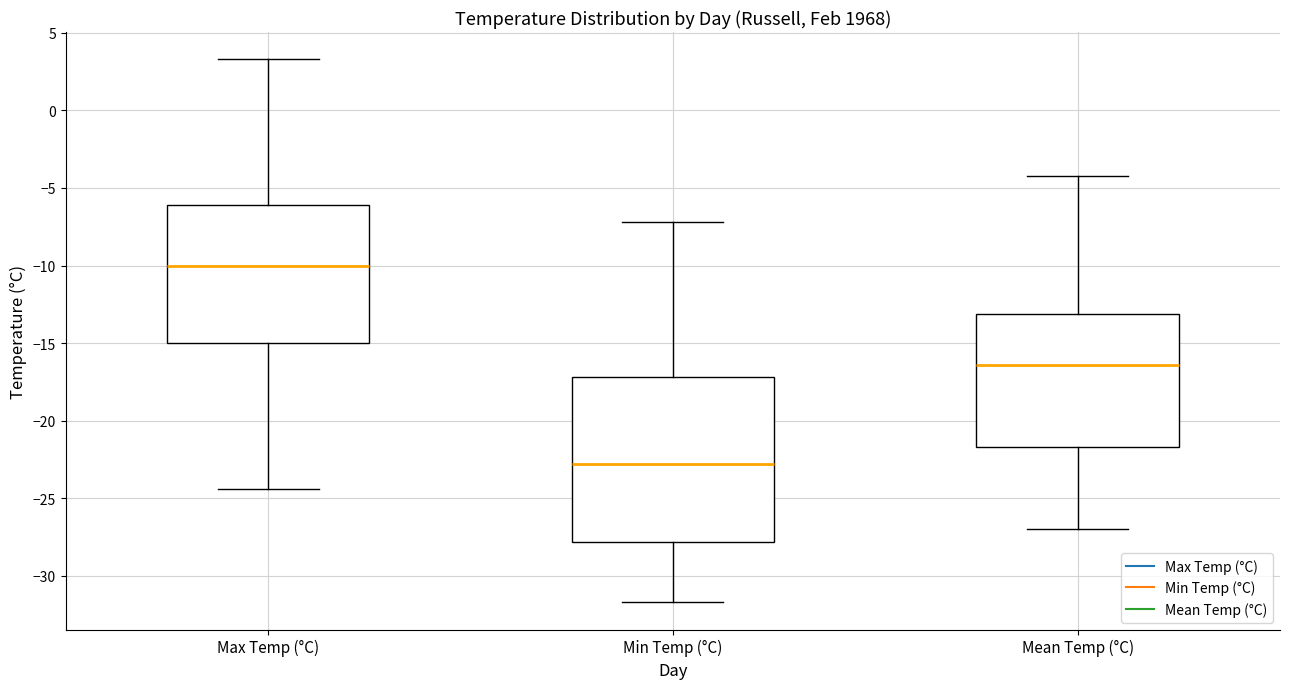

Where is the upper edge of the box for Mean Temp (°C) on the y-axis? The values are not printed on the chart, so give them approximately, as read against the axis.

-13.0